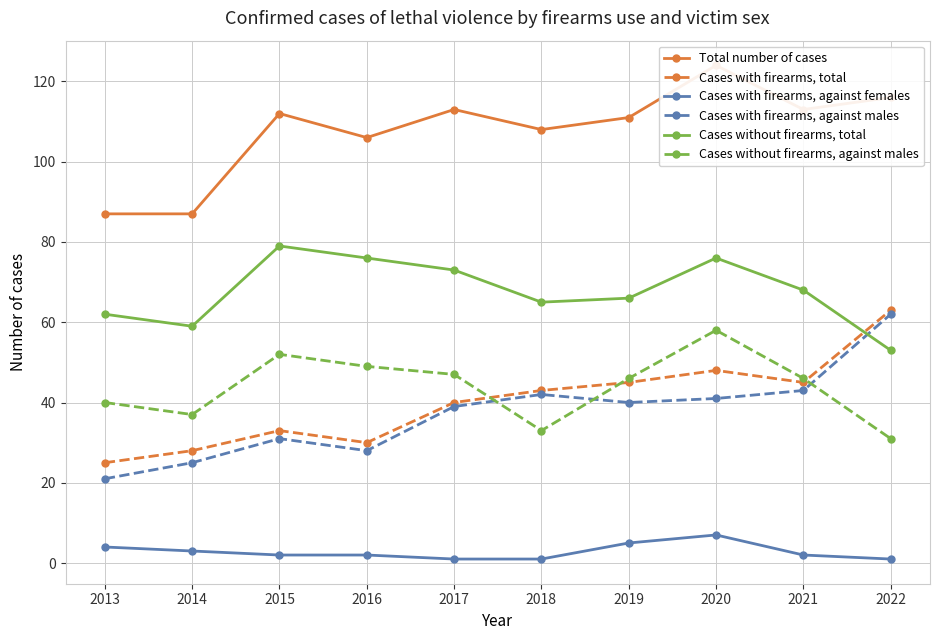

True or false: Cases without firearms, against males and Cases with firearms, against females intersect in this chart.

False